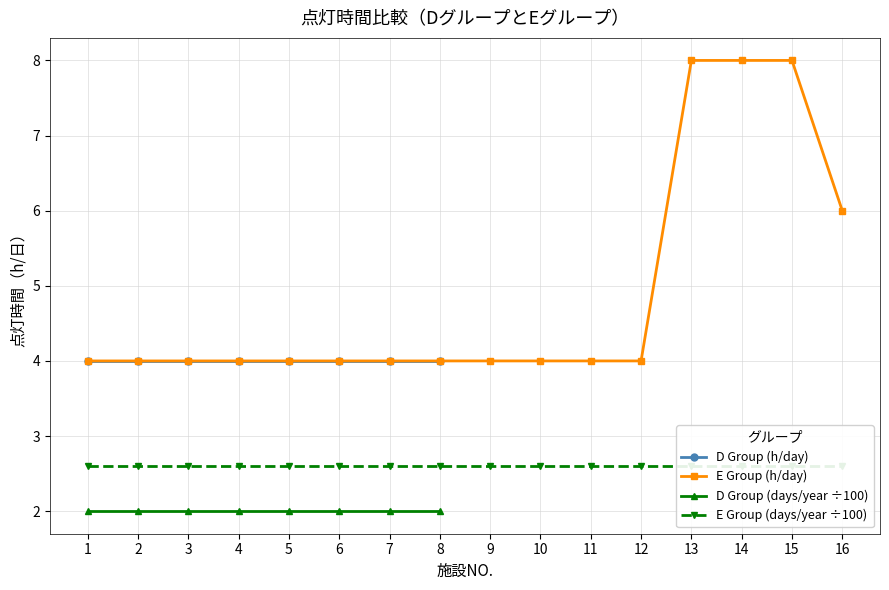

The value at 9 is 4. True or false?

True